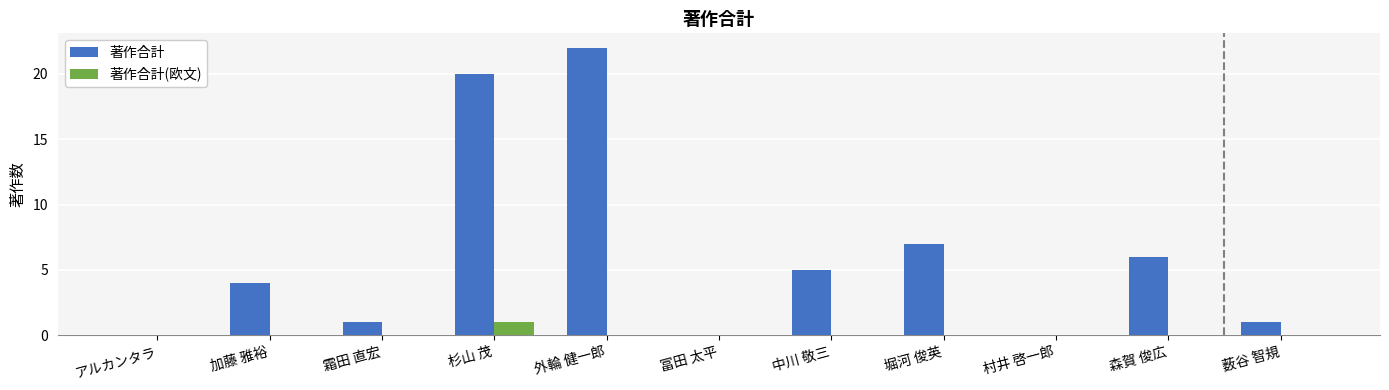

Are the bars grouped side by side (vs. stacked)?

Yes